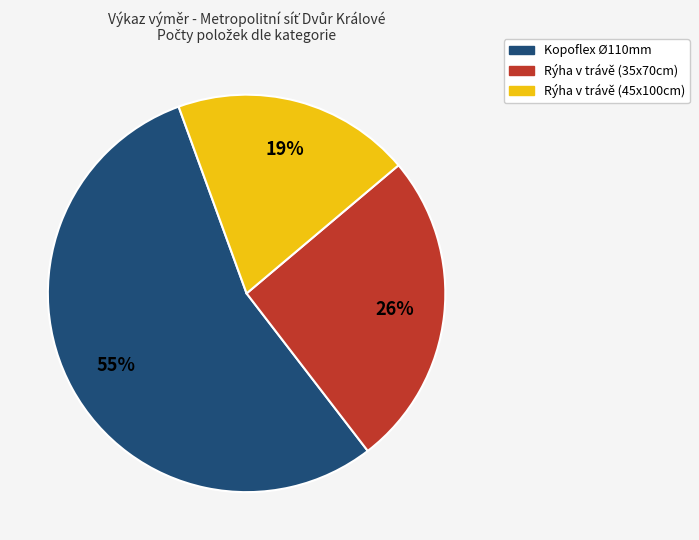

To the nearest percent, what is the average slice percentage?

33%